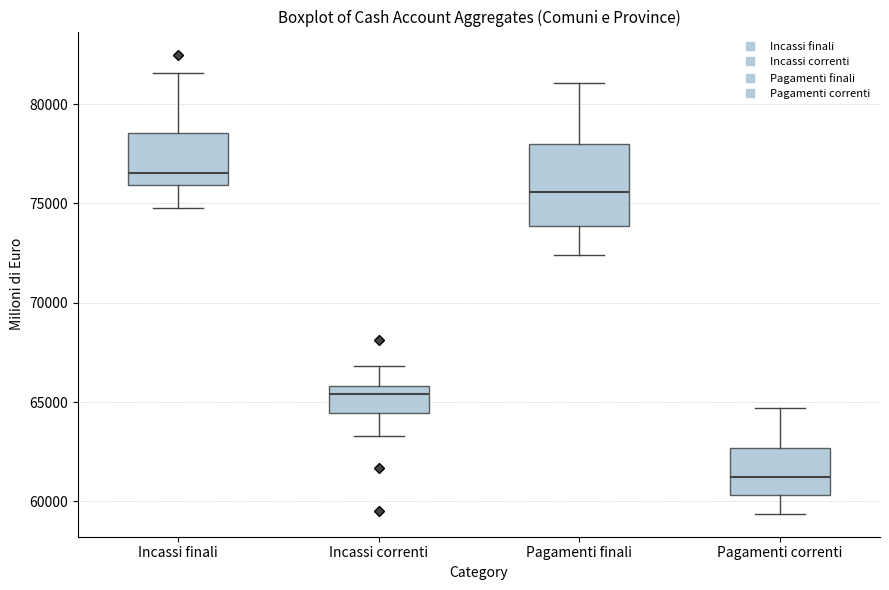

Which box's median line is the highest?

Incassi finali